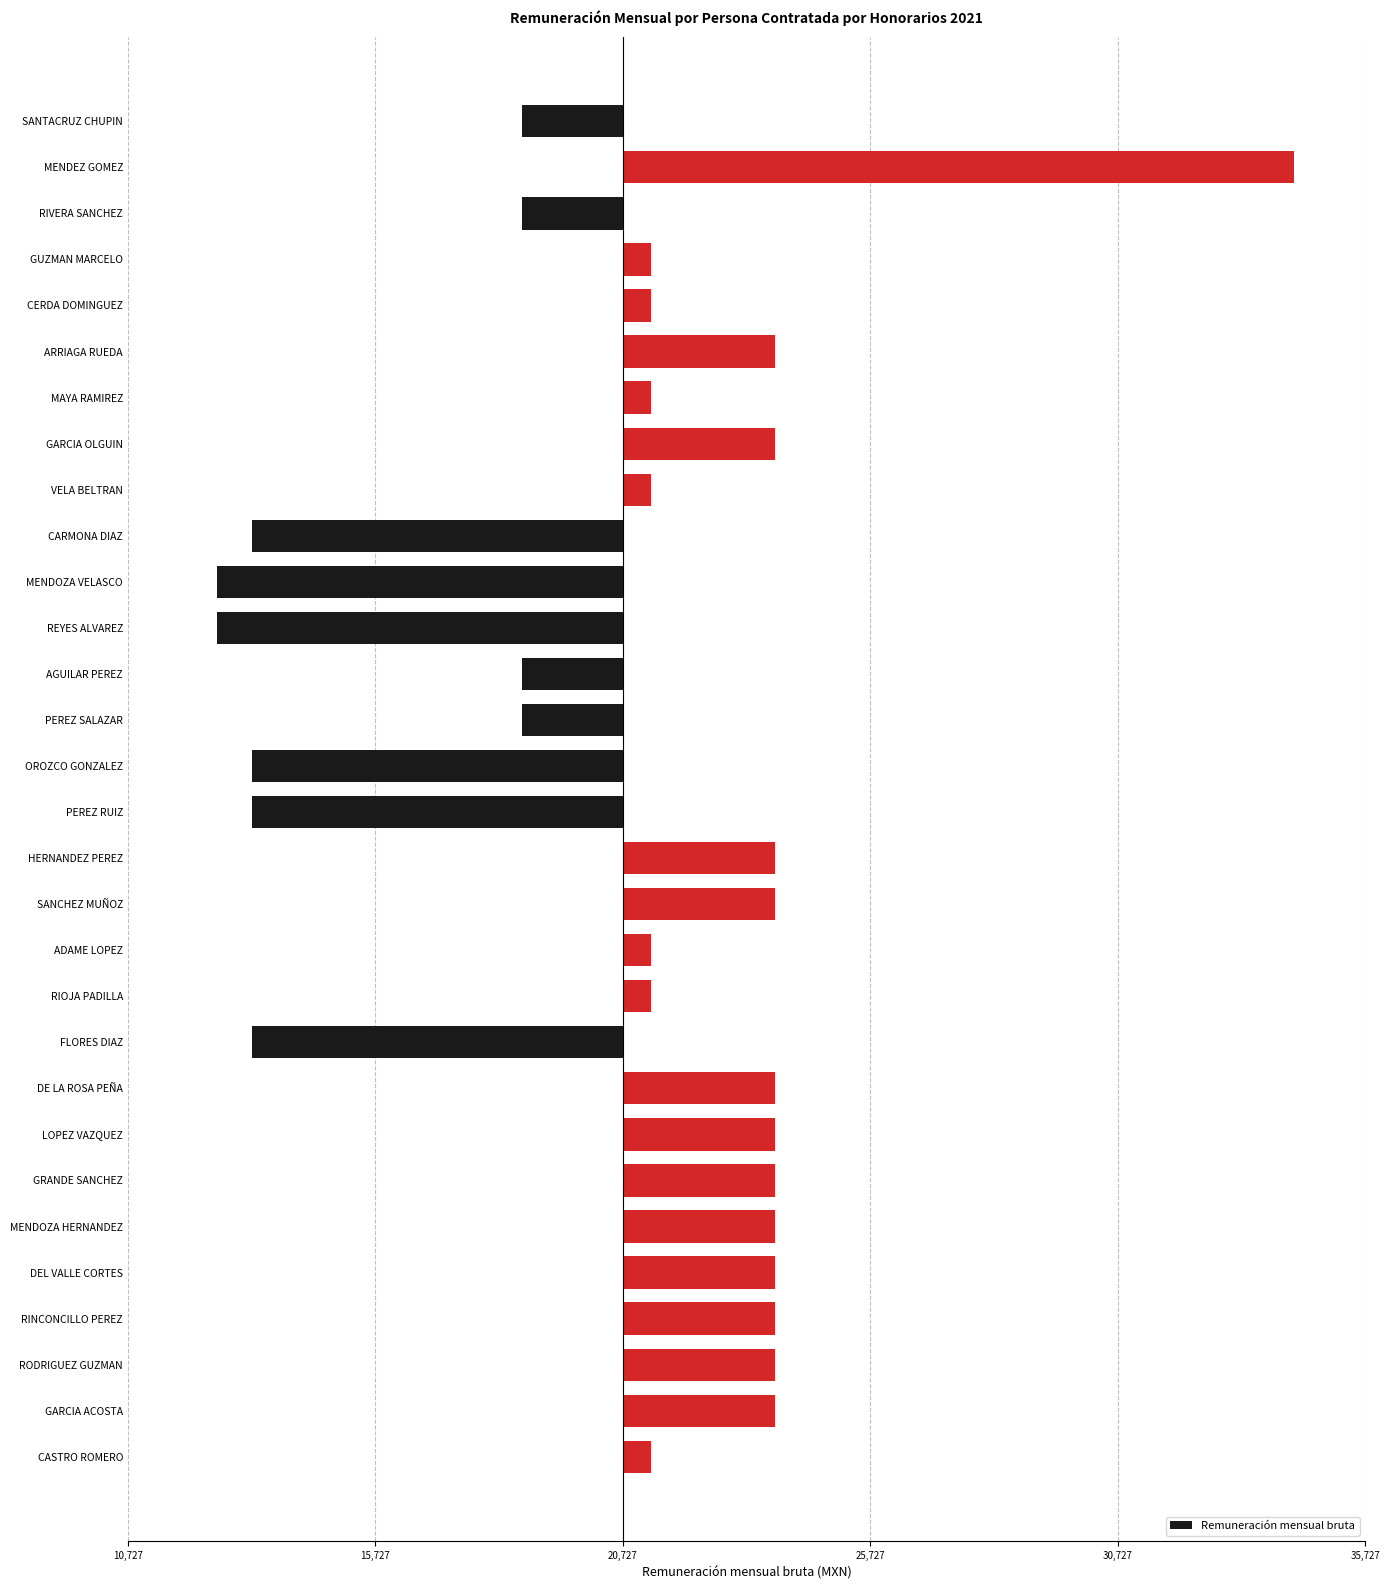

Are the bars grouped side by side (vs. stacked)?

No